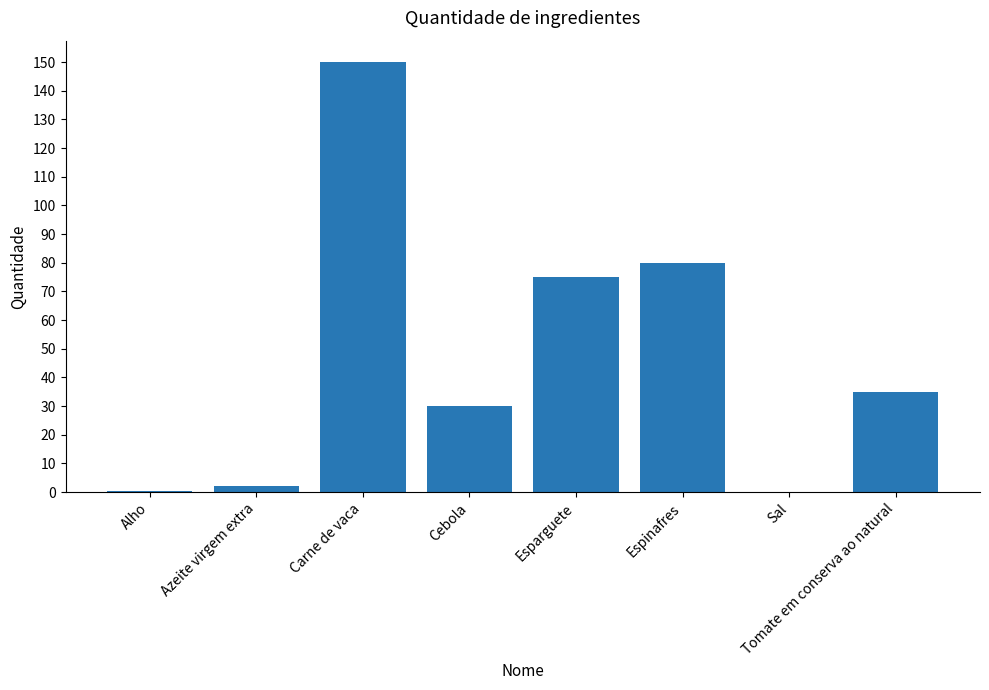

What is the change in value from Alho to Esparguete?

+74.5